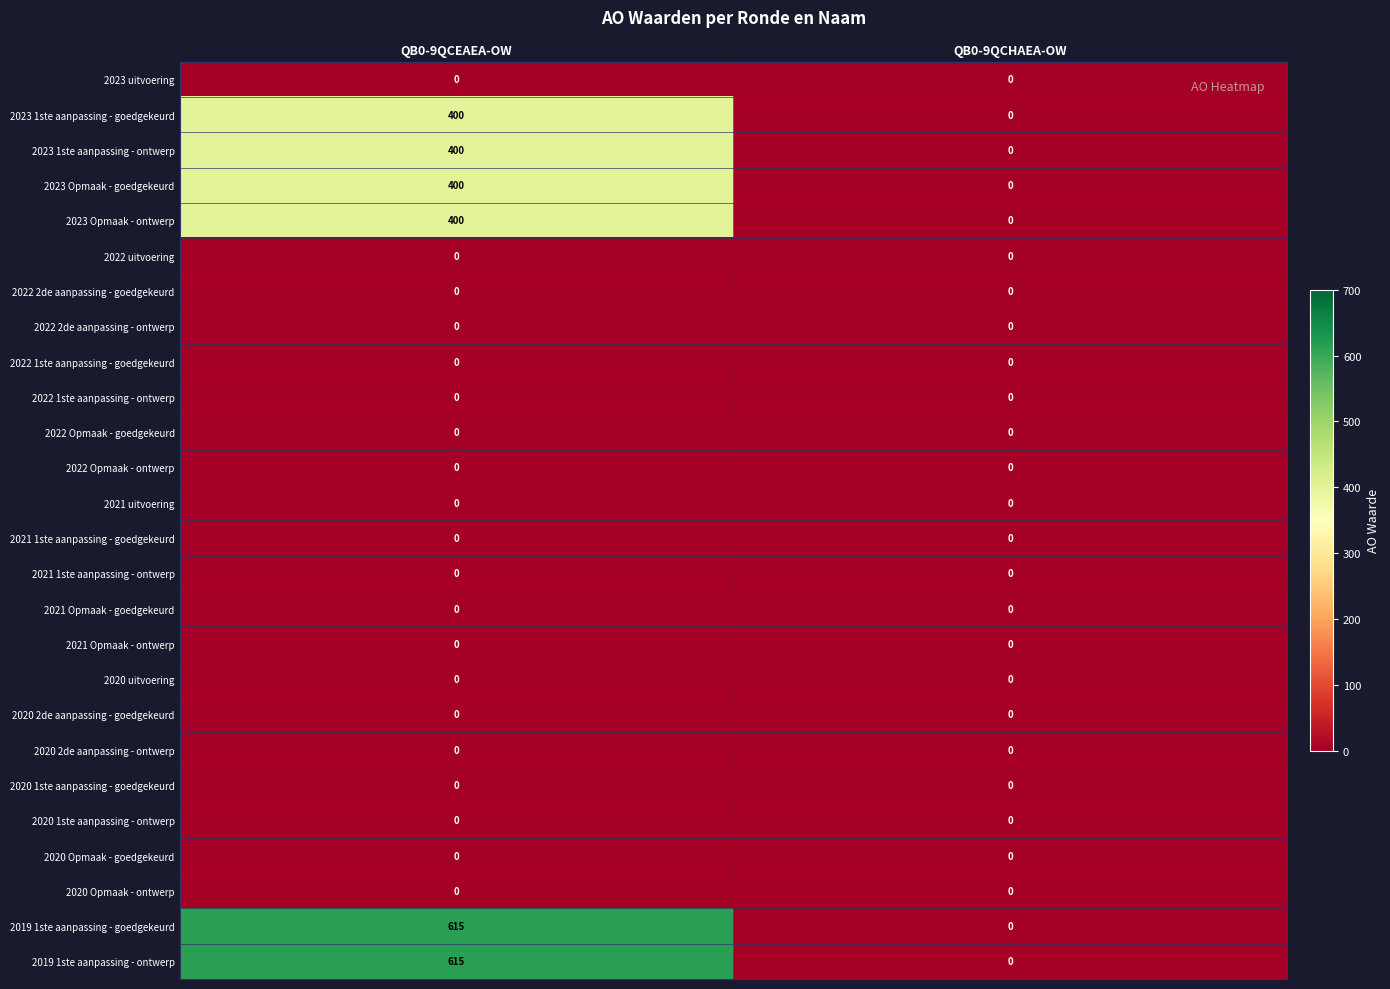

The value of 2023 1ste aanpassing - goedgekeurd at QB0-9QCHAEA-OW is 0. True or false?

True